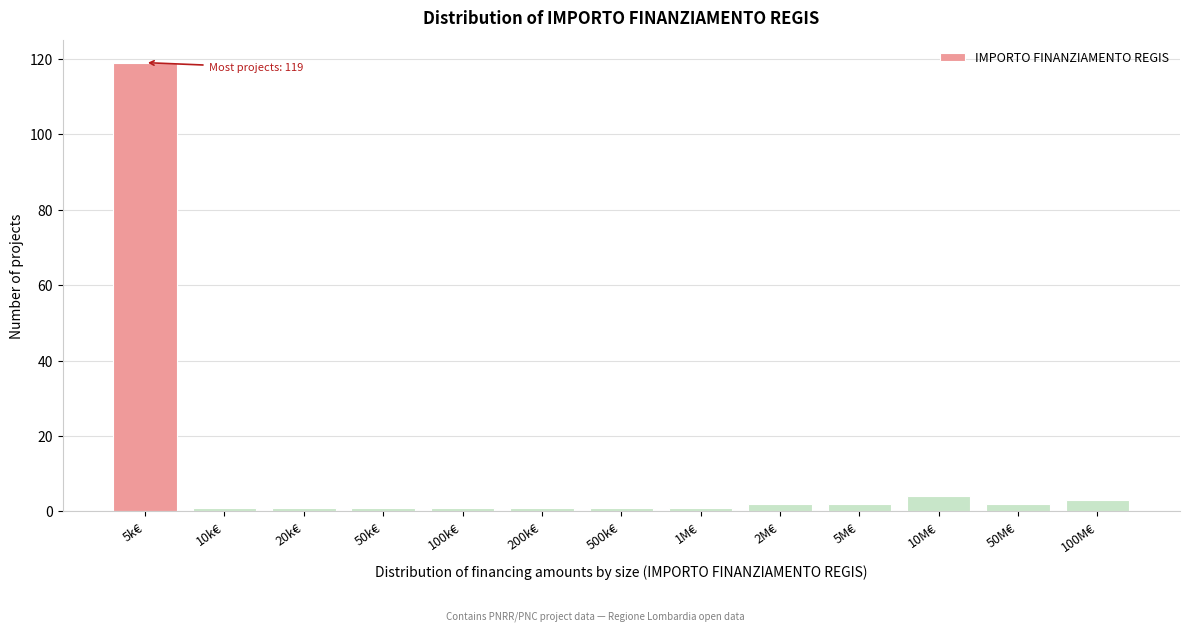

Reading right to left, list all the values displayed in this chart.

3	2	4	2	2	1	1	1	1	1	1	1	119